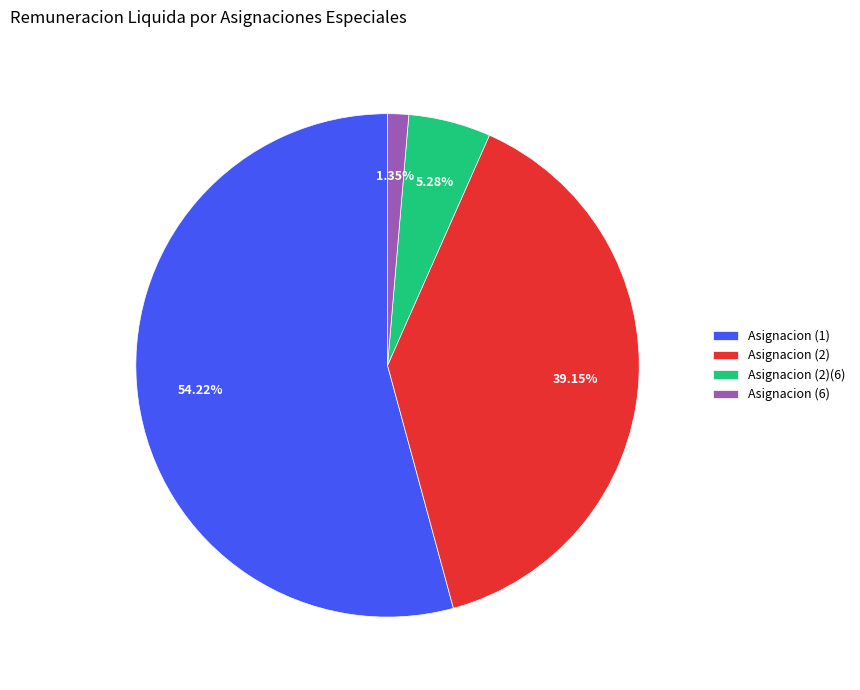

Do Asignacion (2) and Asignacion (1) together represent more than half of the pie?

Yes